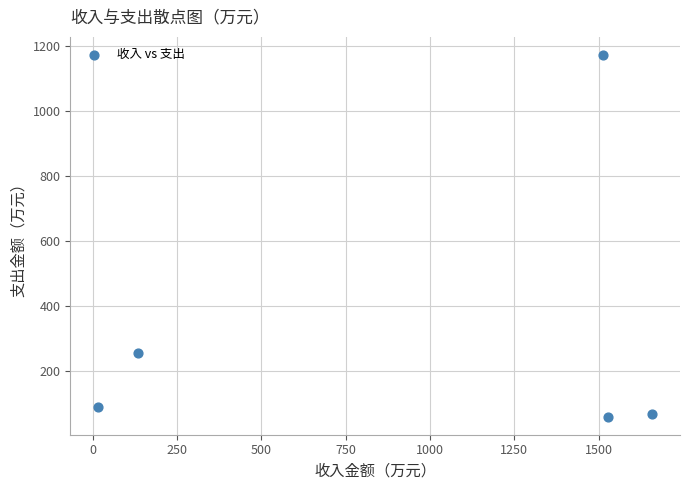

What Y value in the scatter plot is closest to 615?

256.3